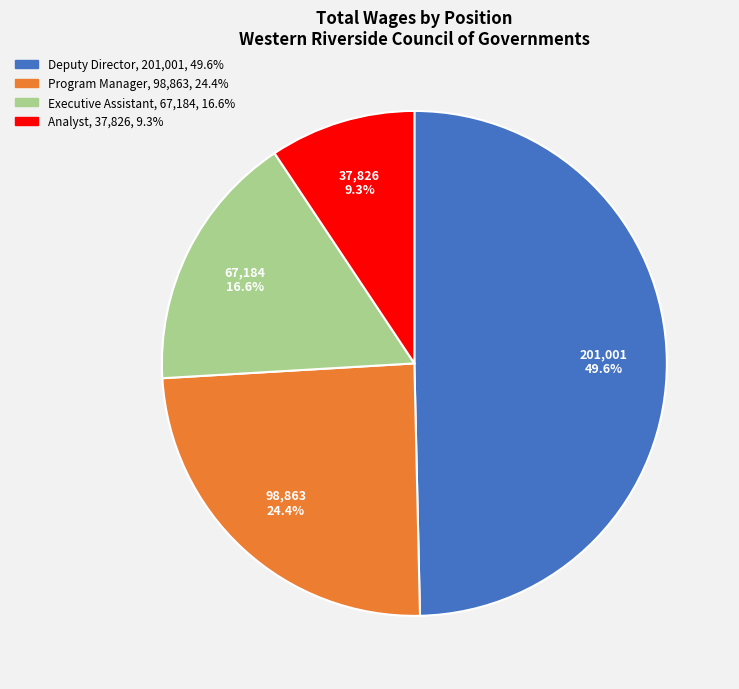

Rank the categories by value from lowest to highest.

Analyst, Executive Assistant, Program Manager, Deputy Director